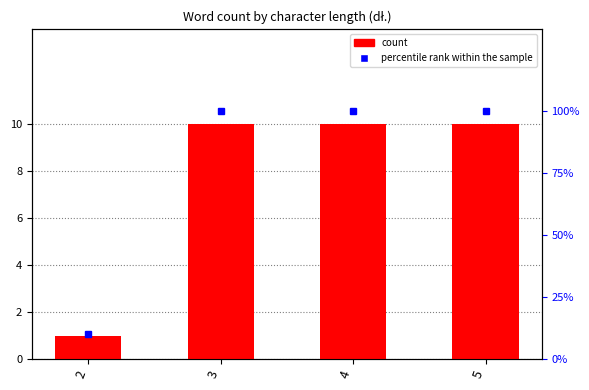

Rank the series by their average value, from lowest to highest.

count, percentile rank within the sample